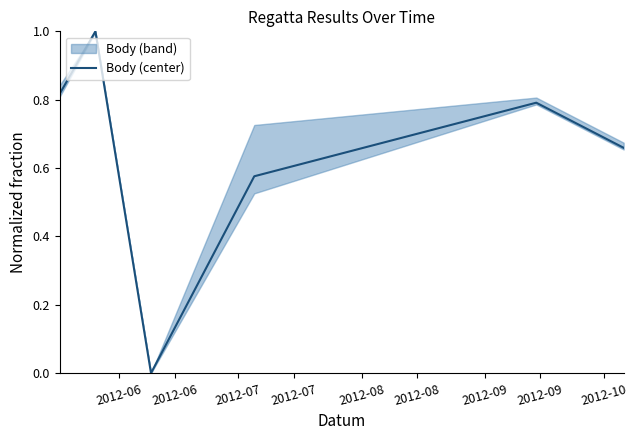

The value at 2012-07 is 0.4. True or false?

False